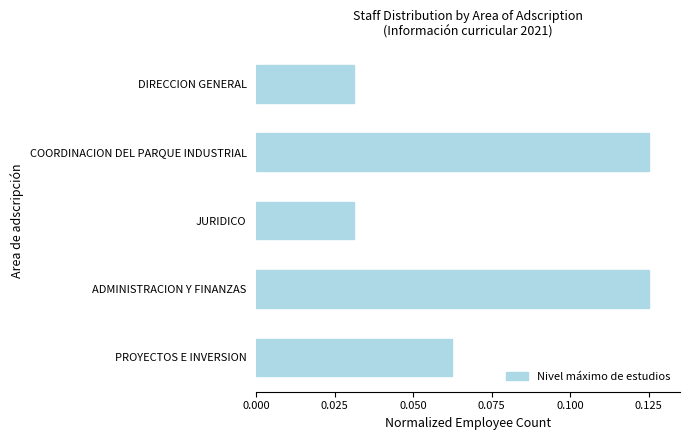

The value at DIRECCION GENERAL is 0.1. True or false?

False